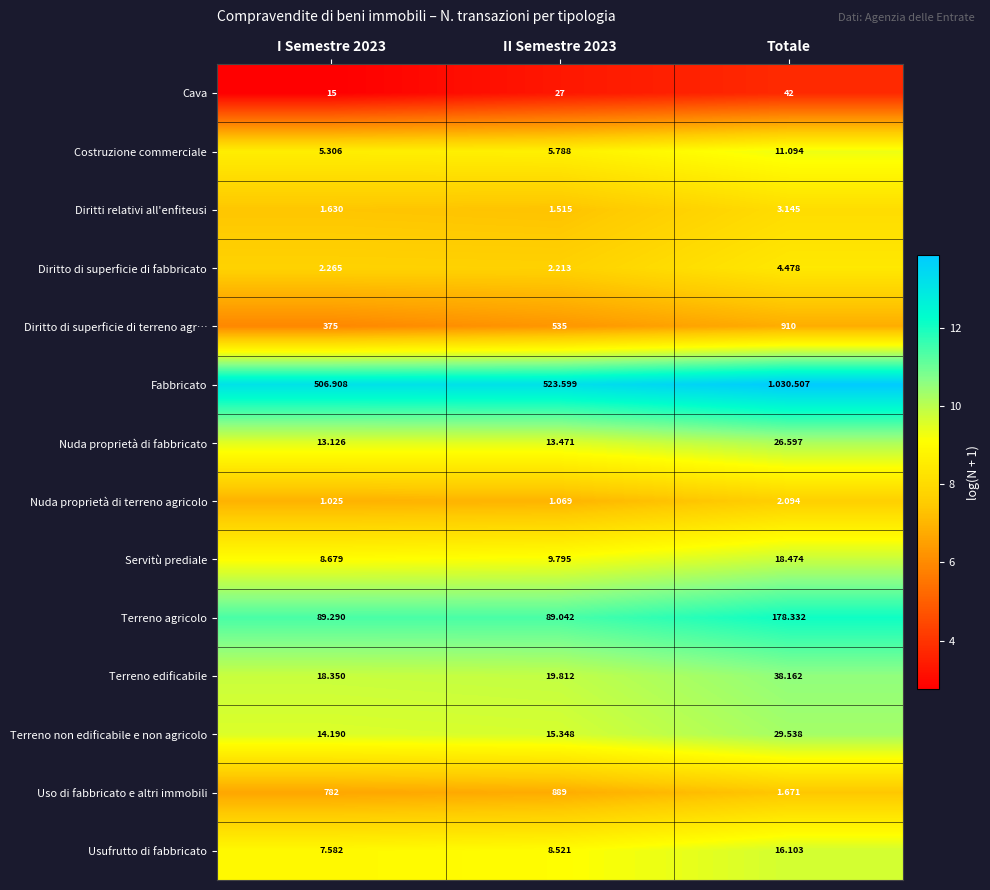

At which category is the sum across all series the highest?

Totale